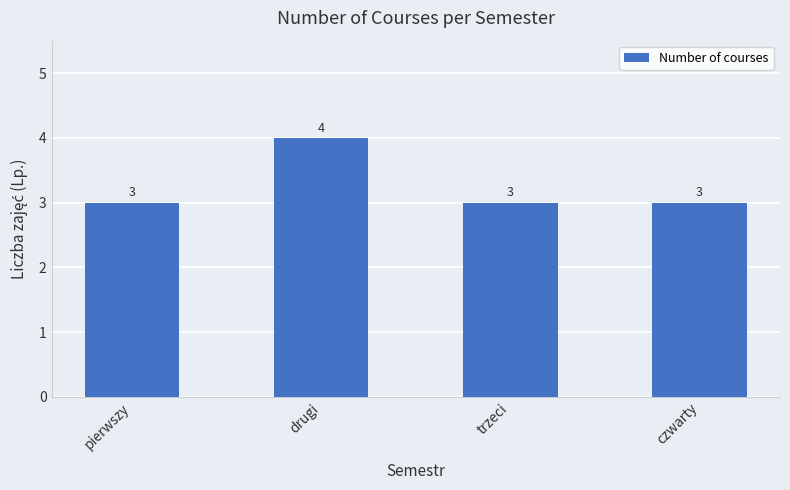

What is the sum of the values at czwarty and pierwszy?

6